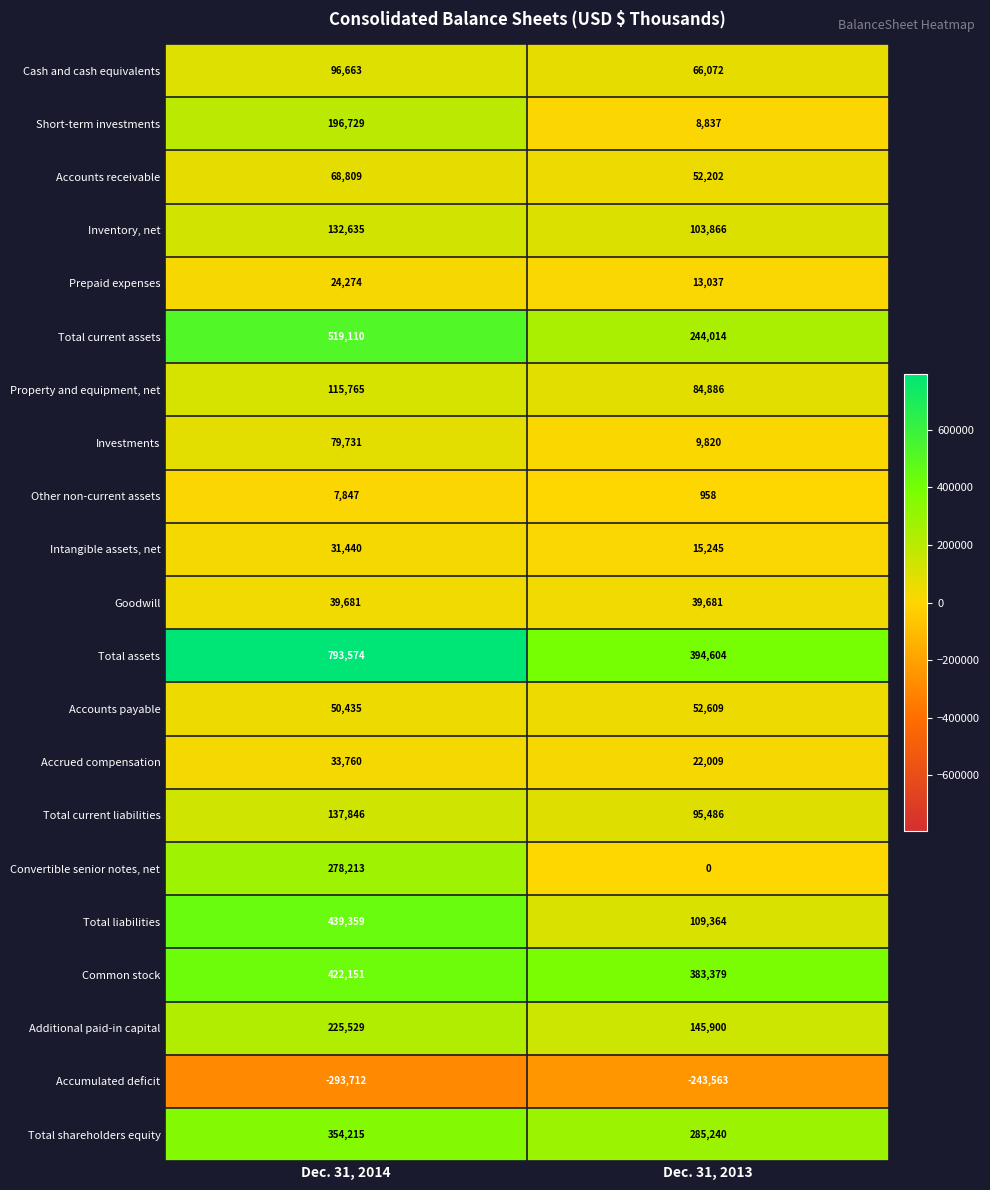

Which series has the widest spread of values?

Total assets